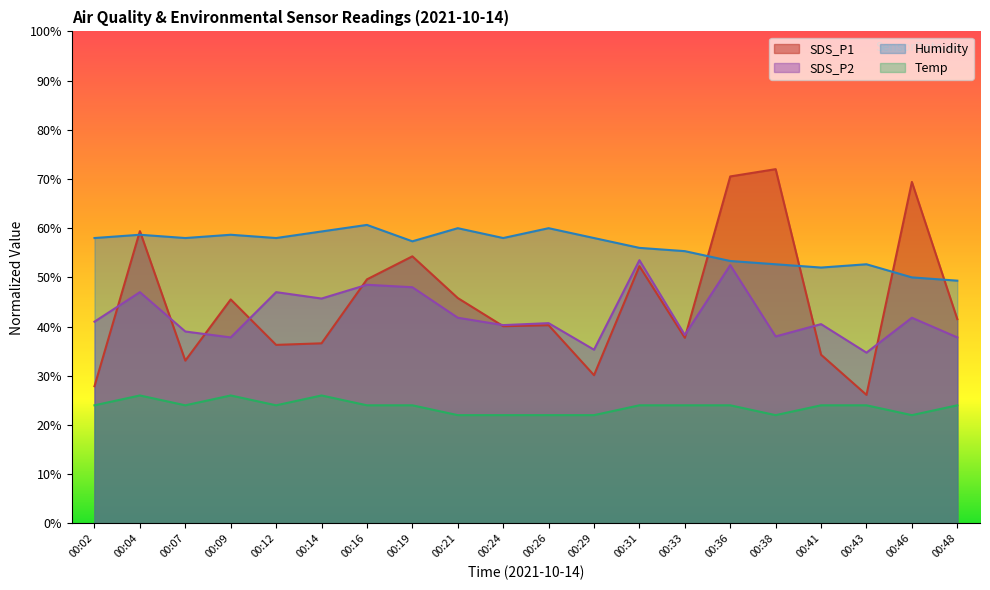

How many values in the Humidity series are below 58?

9